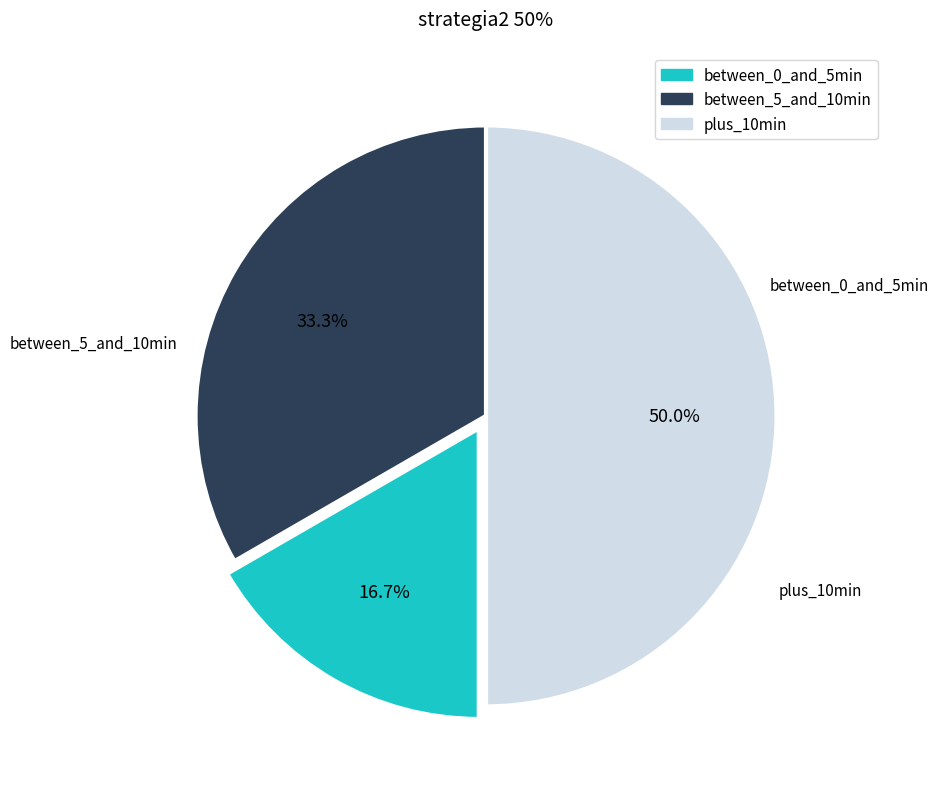

How many slices are in this pie chart?

3